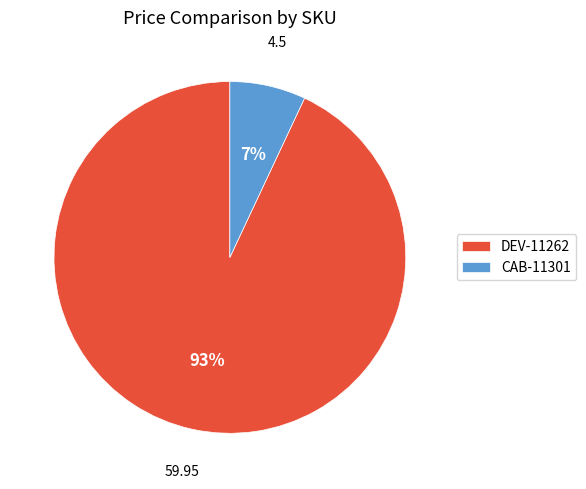

Do CAB-11301 and DEV-11262 together represent more than half of the pie?

Yes